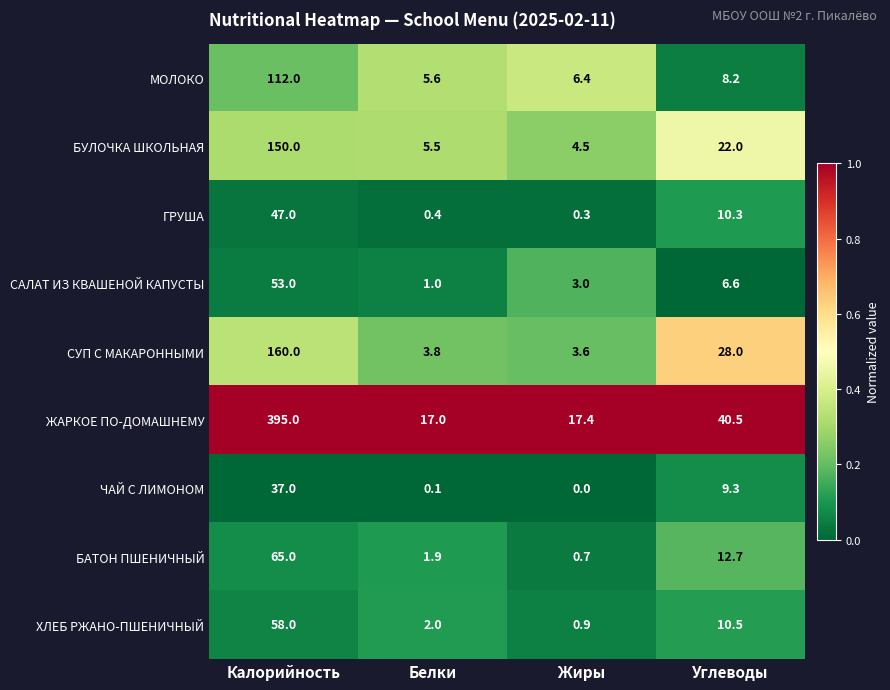

Which category has the highest value in the СУП С МАКАРОННЫМИ series?

Калорийность